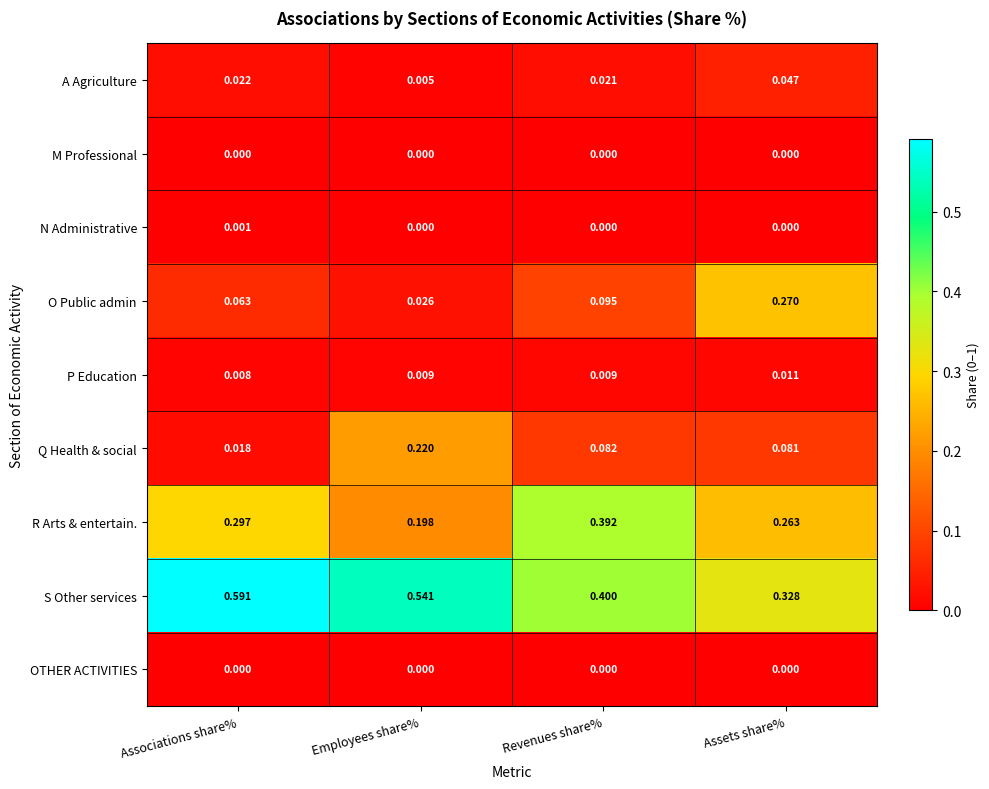

What is the total value across all series at Associations share%?

1.0